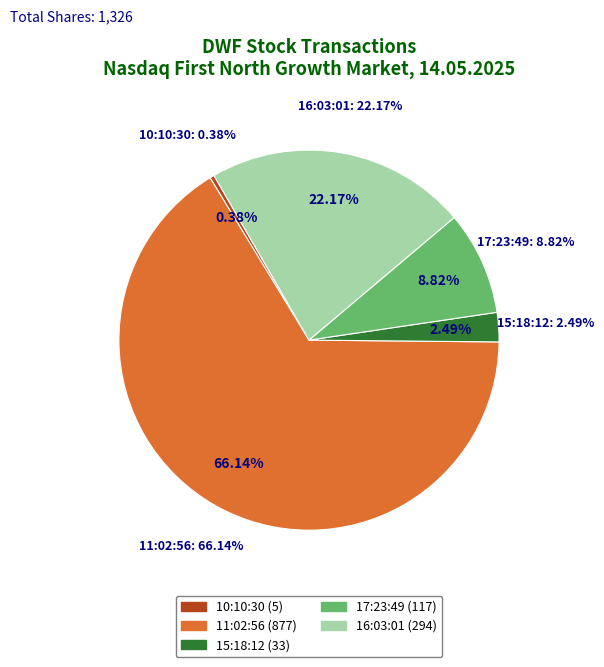

To the nearest percent, what is the difference between the 10:10:30 and 17:23:49 slice percentages?

8%